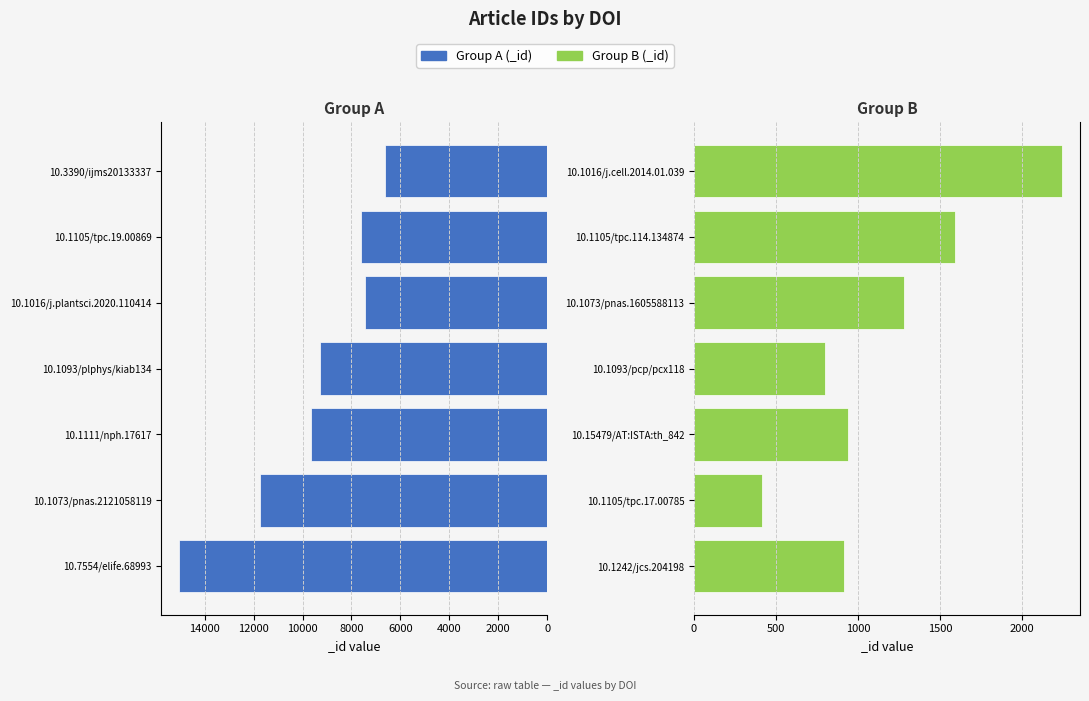

What is the total value across all series at 0?

15946